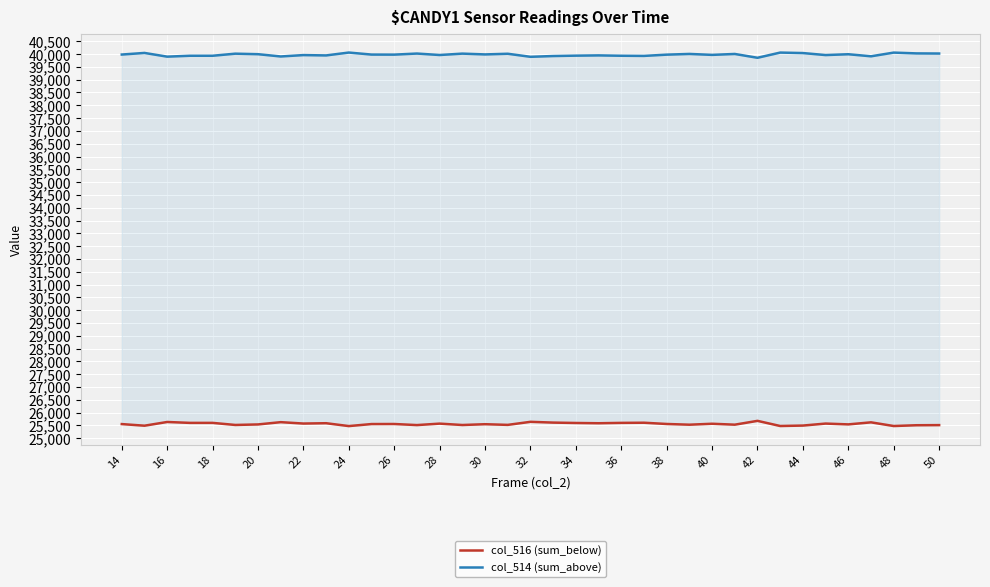

True or false: col_516 (sum_below) and col_514 (sum_above) cross at least once.

False